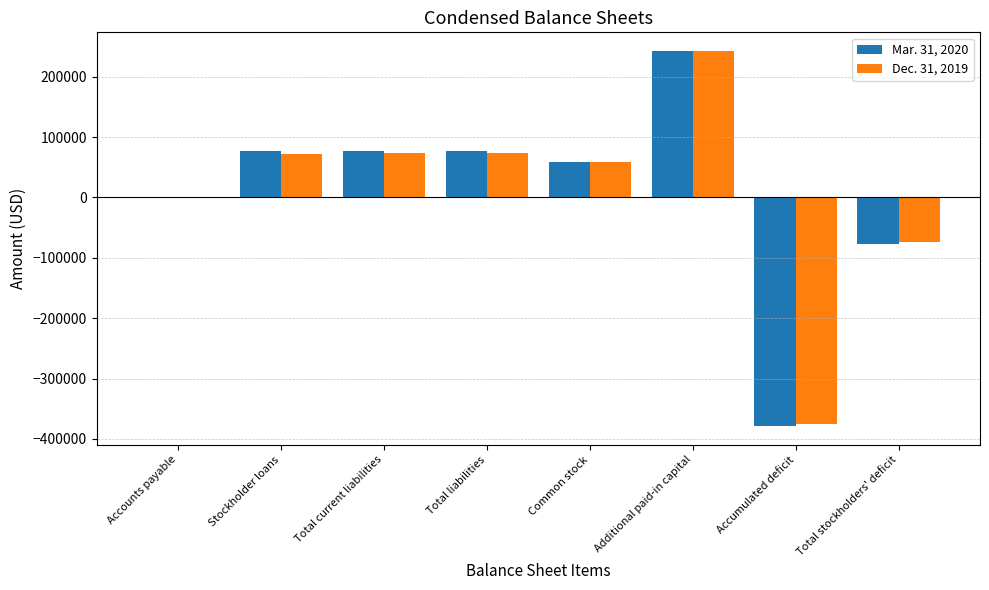

At which label is Dec. 31, 2019 closest to -66015?

Total stockholders' deficit